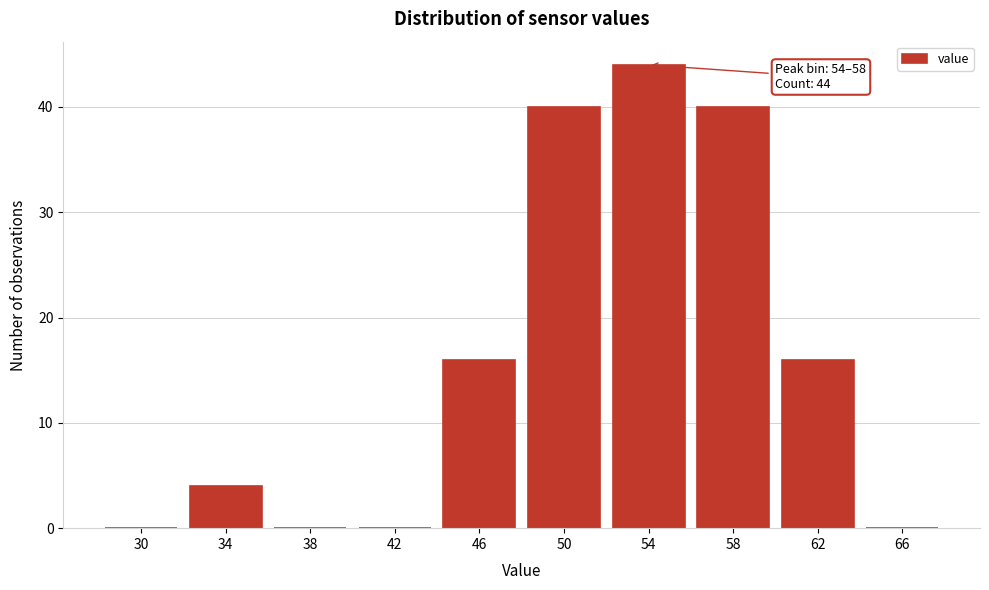

Reading right to left, extract all data points from this chart.

66=0	62=16	58=40	54=44	50=40	46=16	42=0	38=0	34=4	30=0